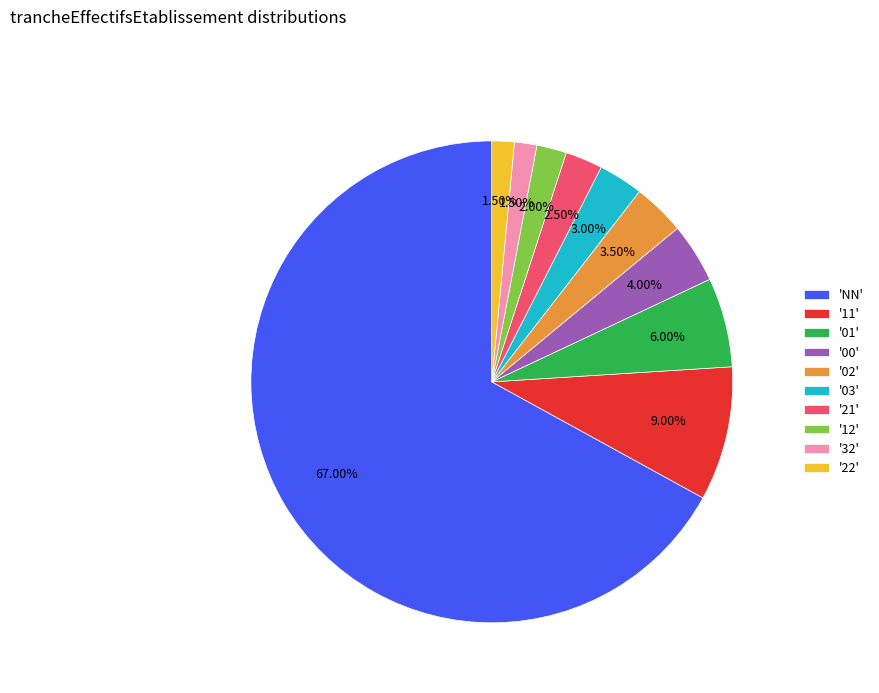

Which category accounts for the majority?

'NN'